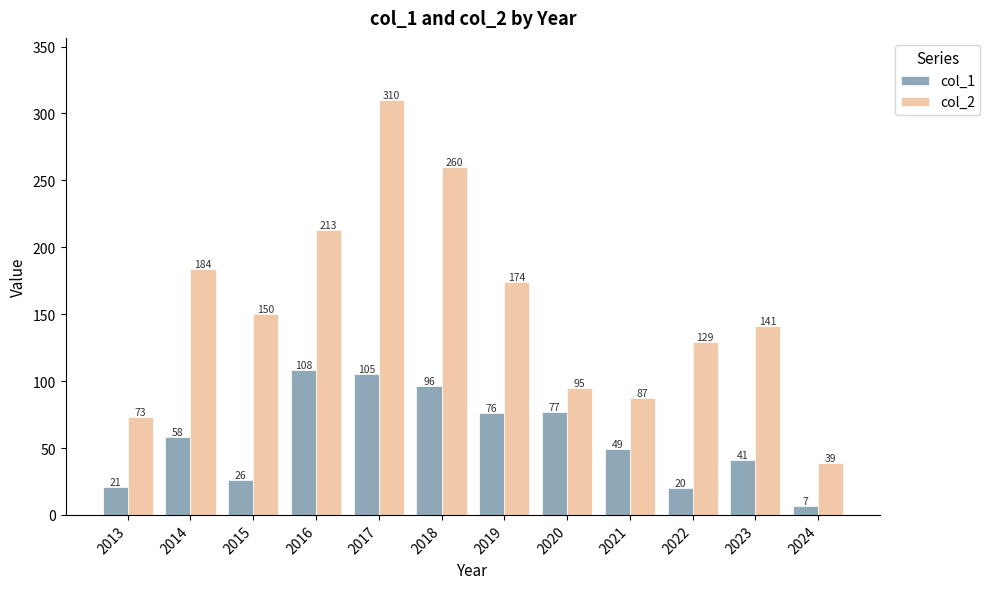

At 2022, list the series in order from smallest to largest.

col_1, col_2